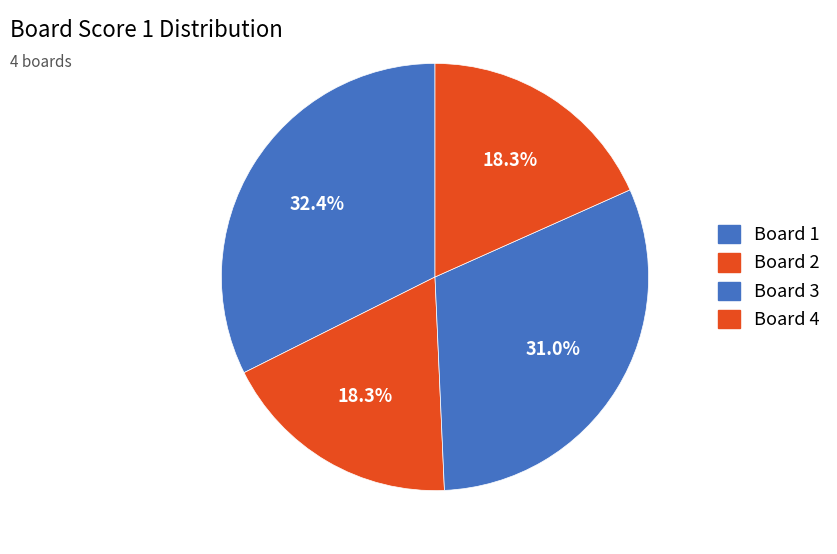

What is the smallest slice in the pie chart?

2